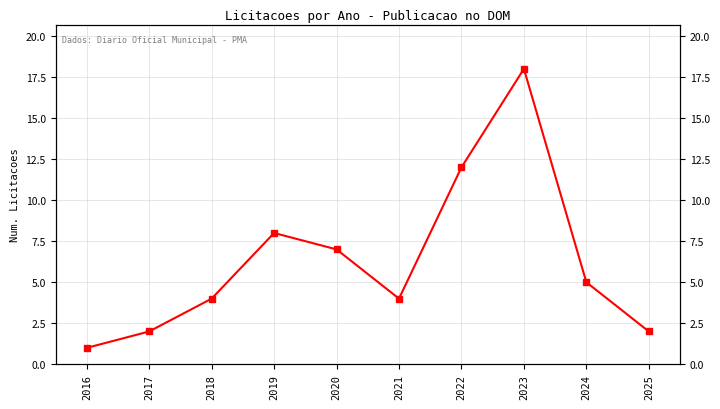

Which category has the highest value across all series?

2023